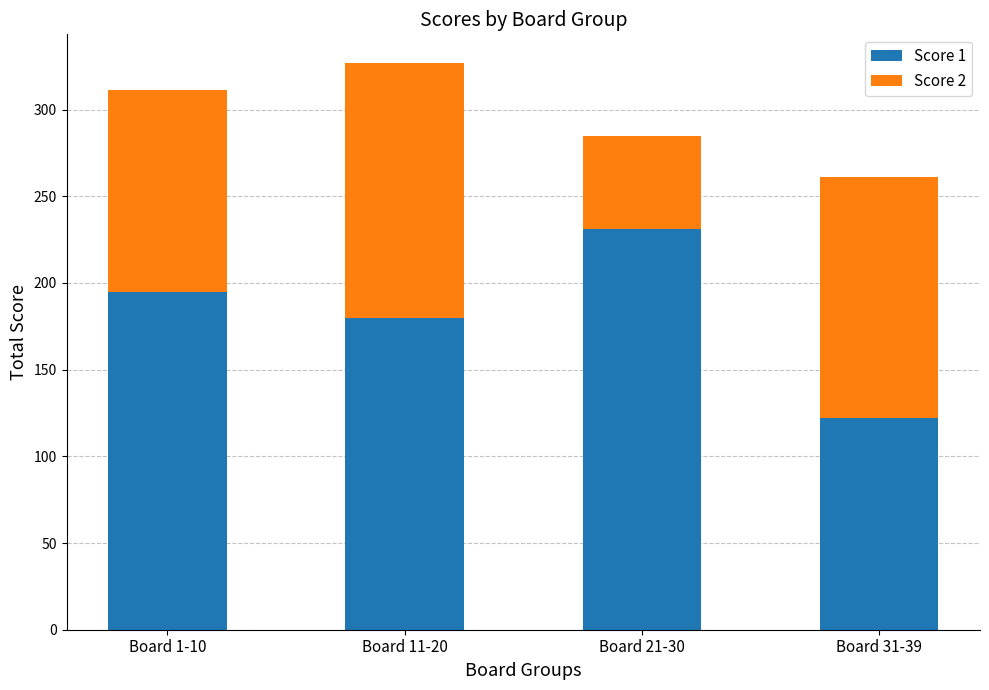

What is the sum of the Score 1 values at Board 1-10 and Board 21-30?

426